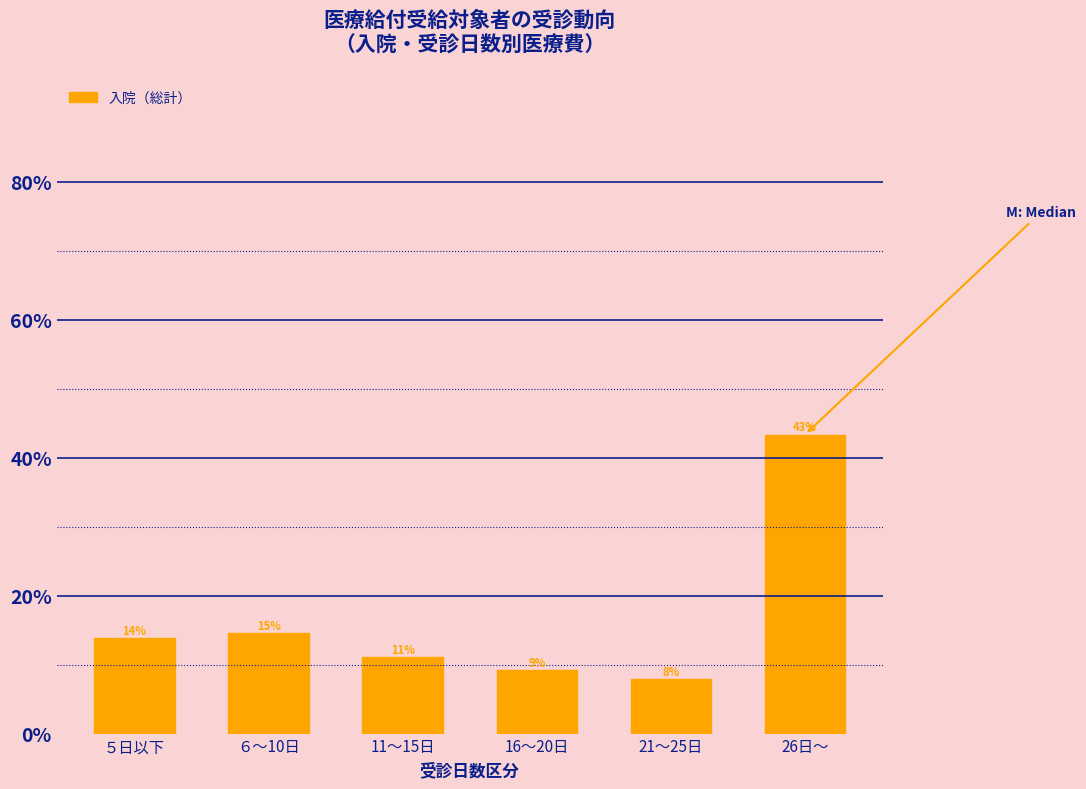

Does the chart contain any negative values?

No